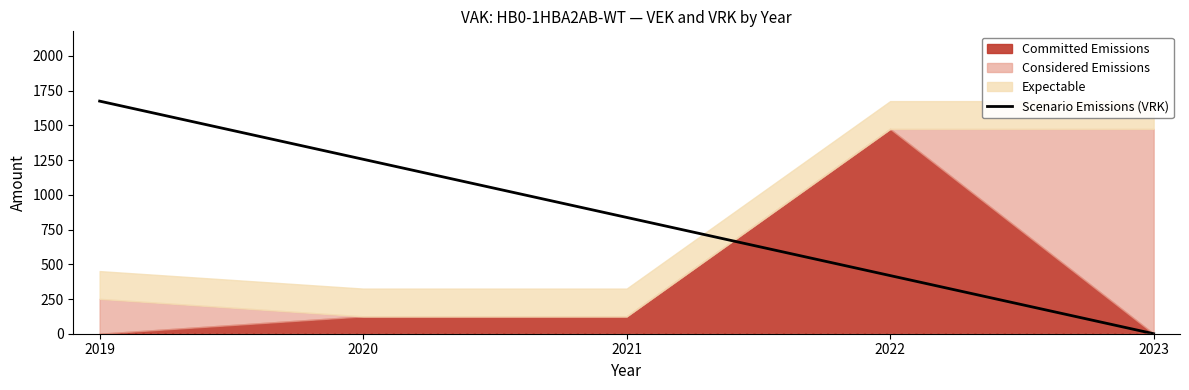

At which category does the chart reach its peak across all series?

2019